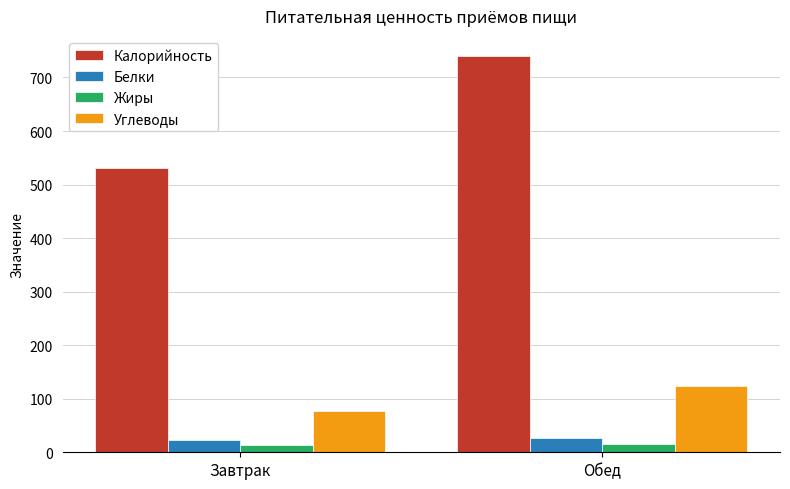

What is the total value across all series at Обед?

906.2